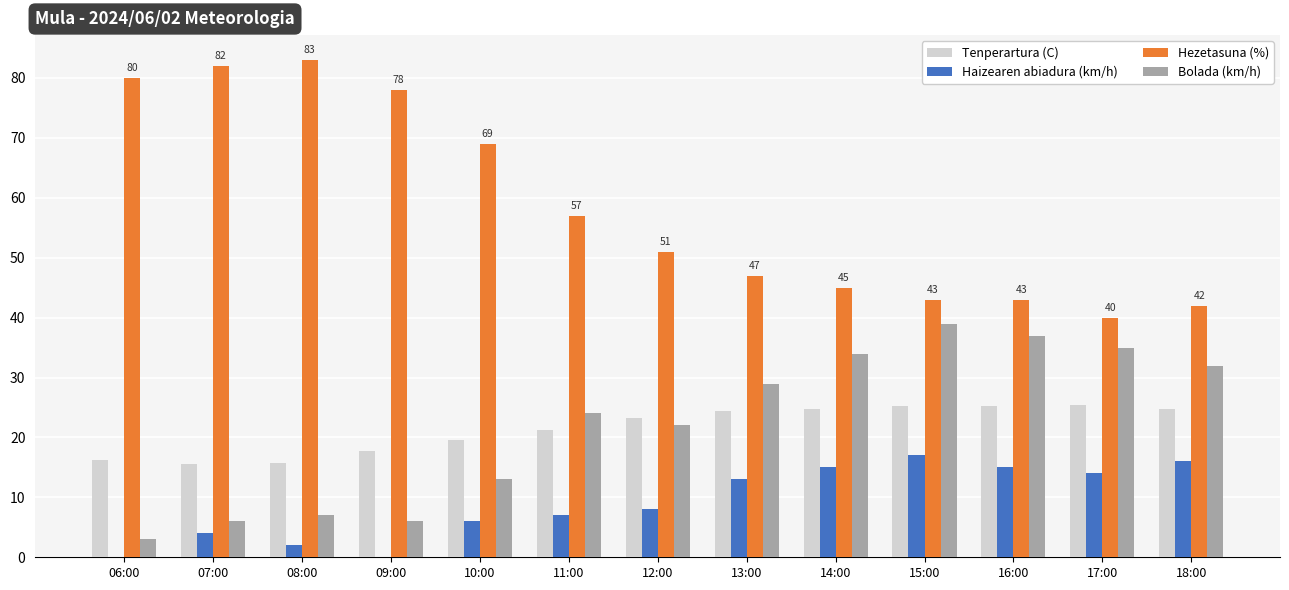

What is the maximum value for Bolada (km/h)?

39.0